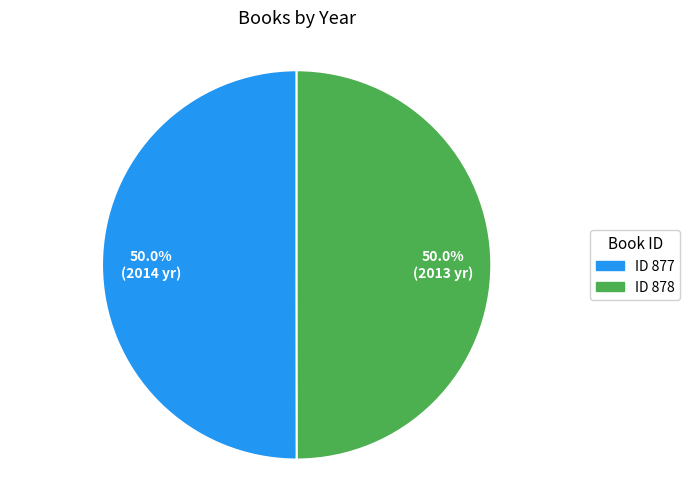

What is the ratio of the value at ID 877 to the value at ID 878?

1.0